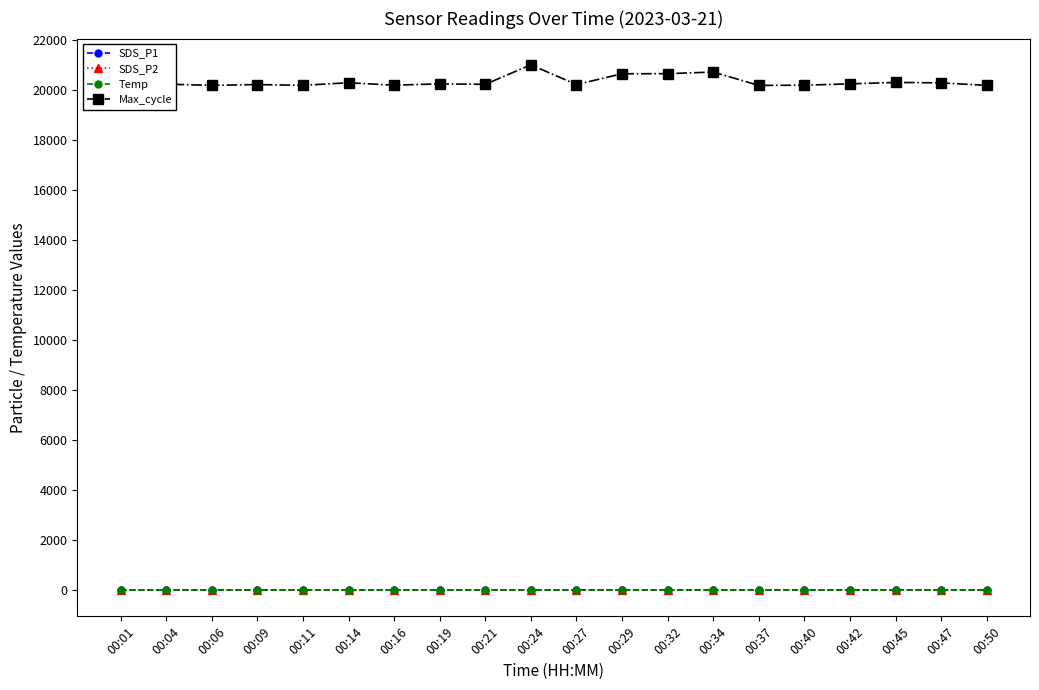

Does the chart have visible grid lines?

No